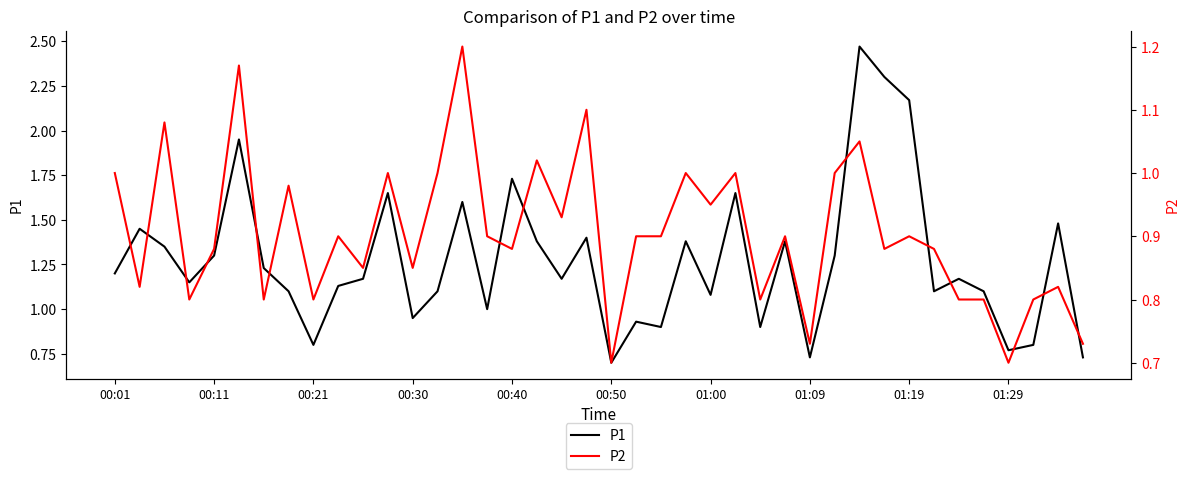

What is the difference between the maximum and second lowest values in the P2 series?

0.5